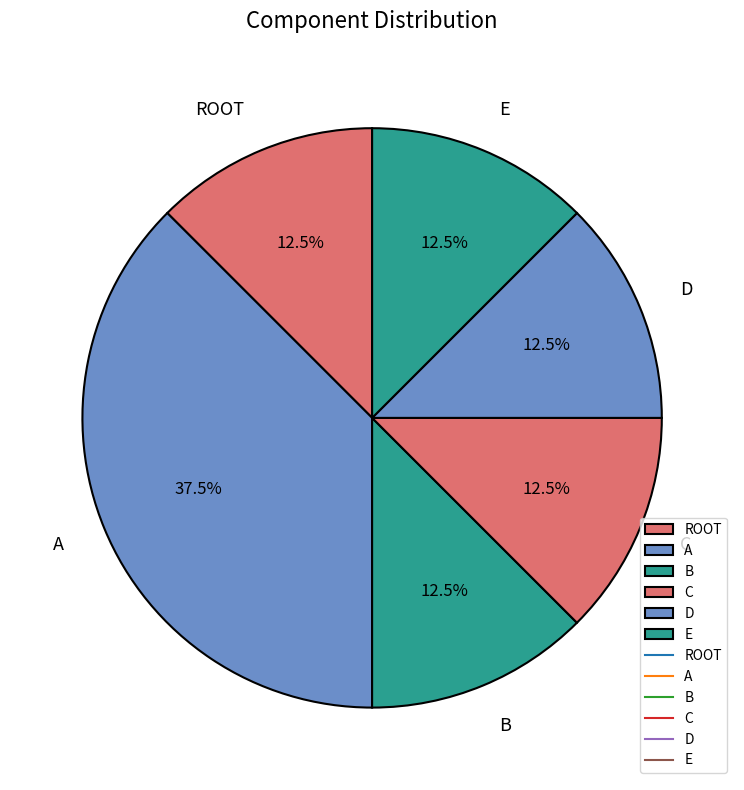

What is the ratio of the value at C to the value at ROOT?

1.0